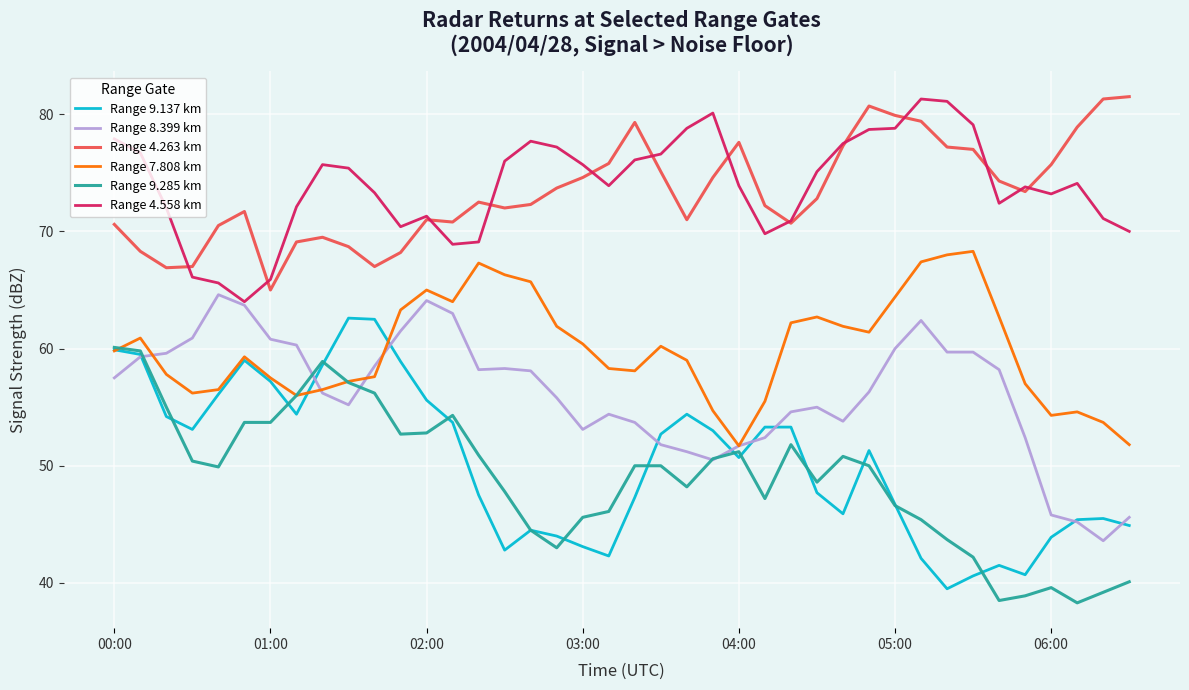

What is the minimum value for Range 4.263 km?

65.0